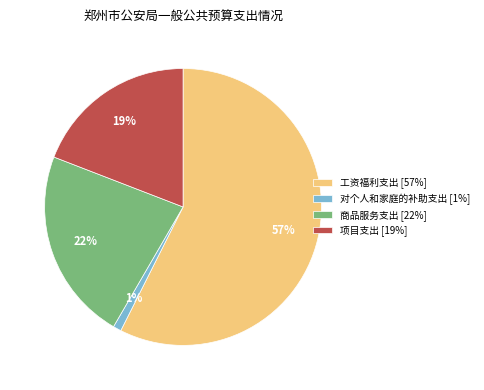

Is there any slice that represents more than half of the pie?

Yes